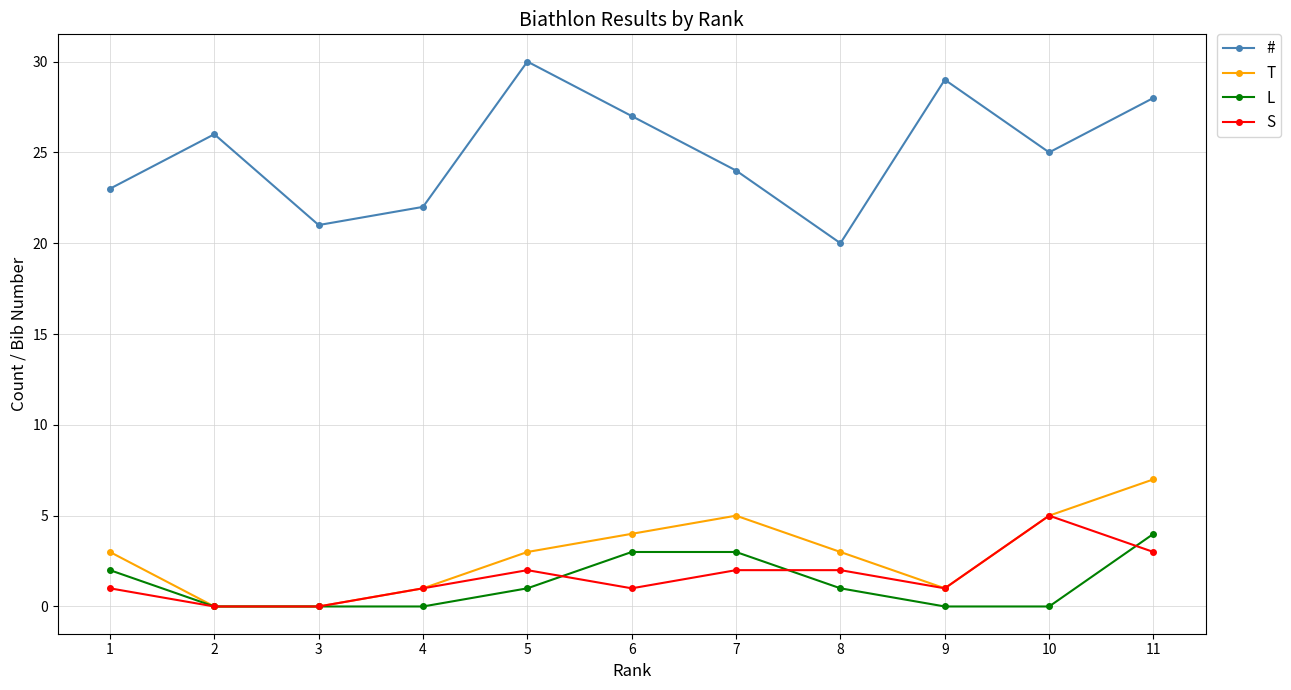

Count the T values in the range 1 to 5.

8